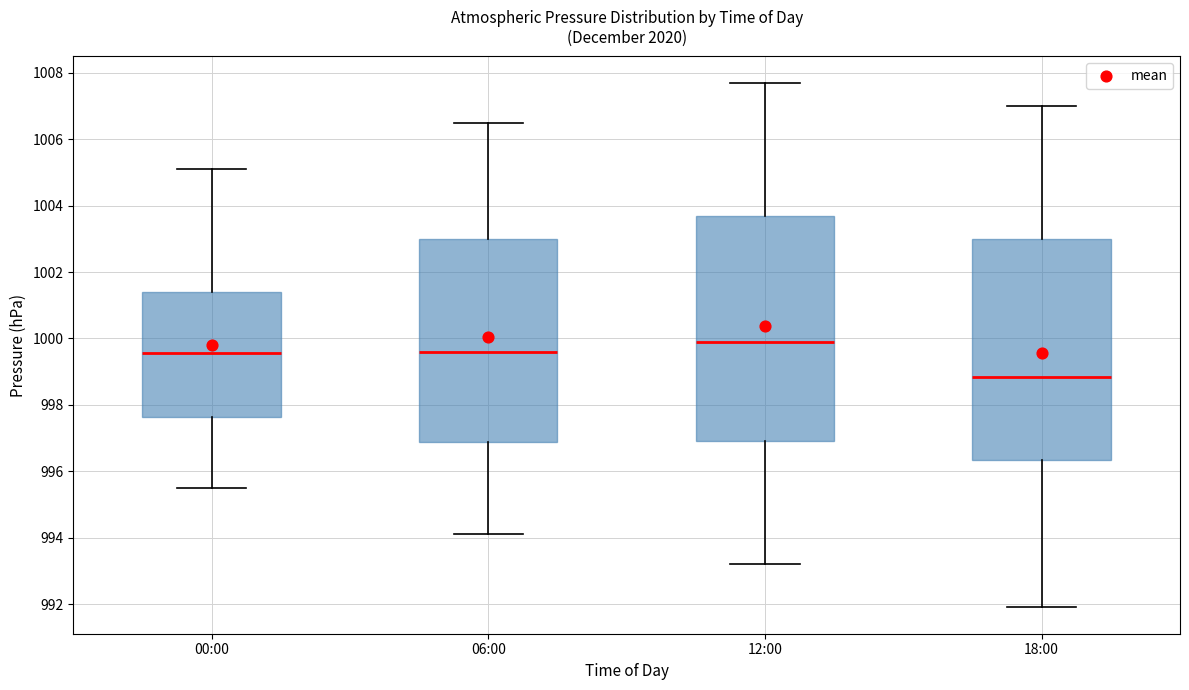

Which box has the lowest median line?

18:00